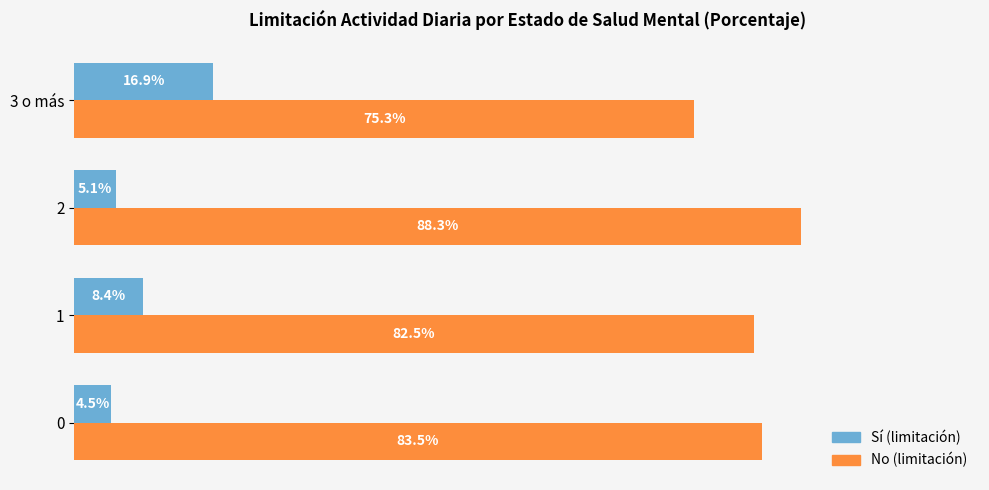

Which series has the widest spread of values?

No (limitación)